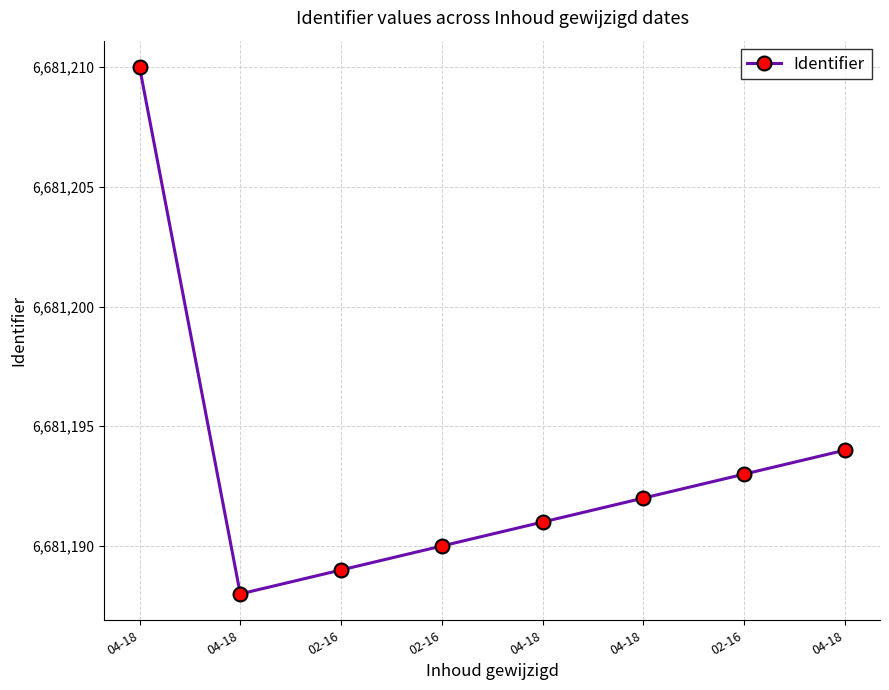

What is the maximum value shown in the chart?

6681210